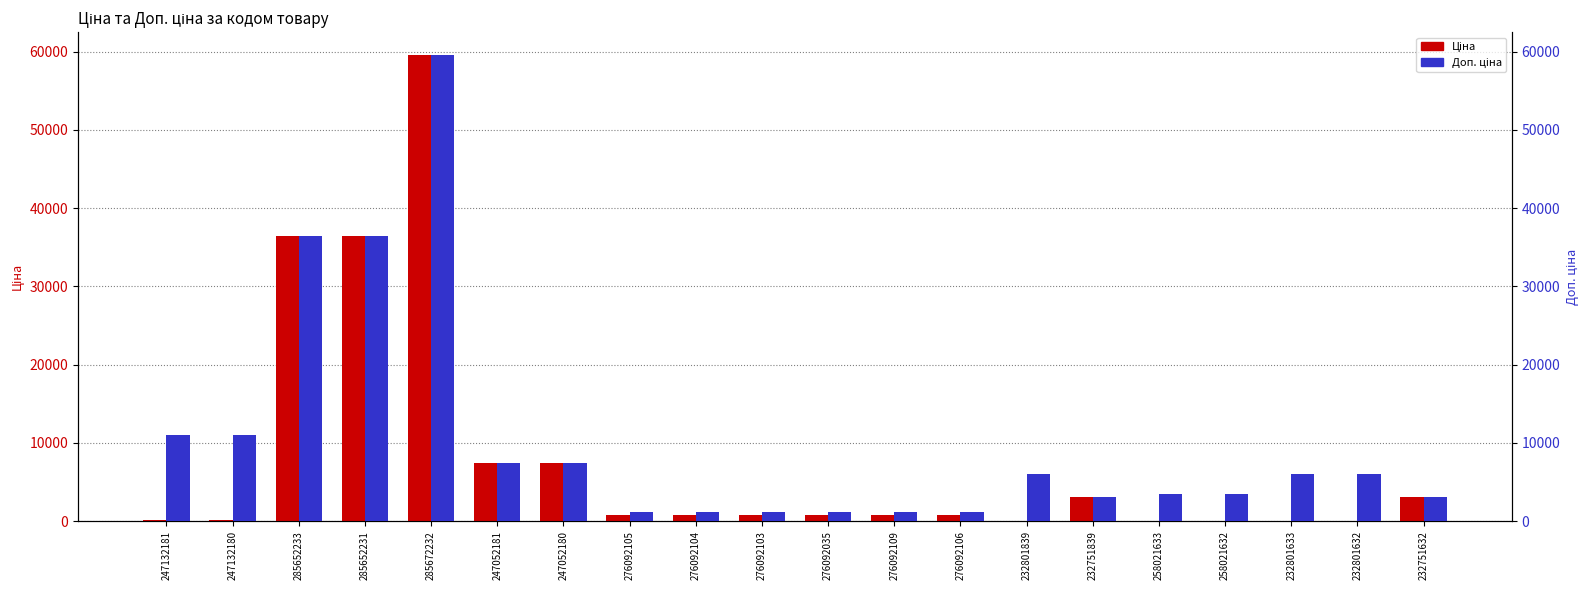

True or false: Ціна has a value of 36424.0 at 285652231.

True